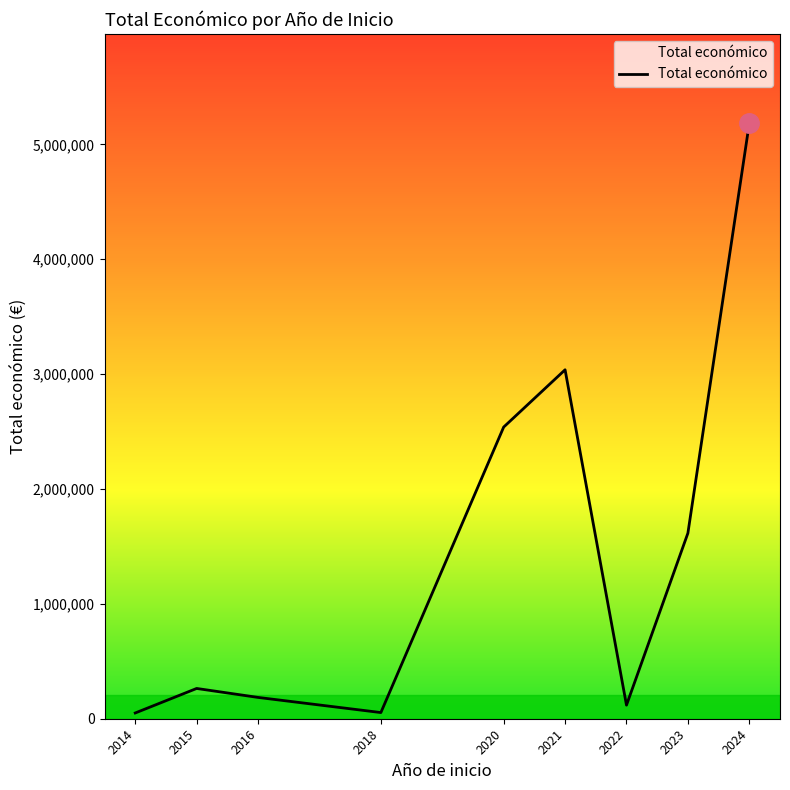

What is the minimum value shown in the chart?

50102